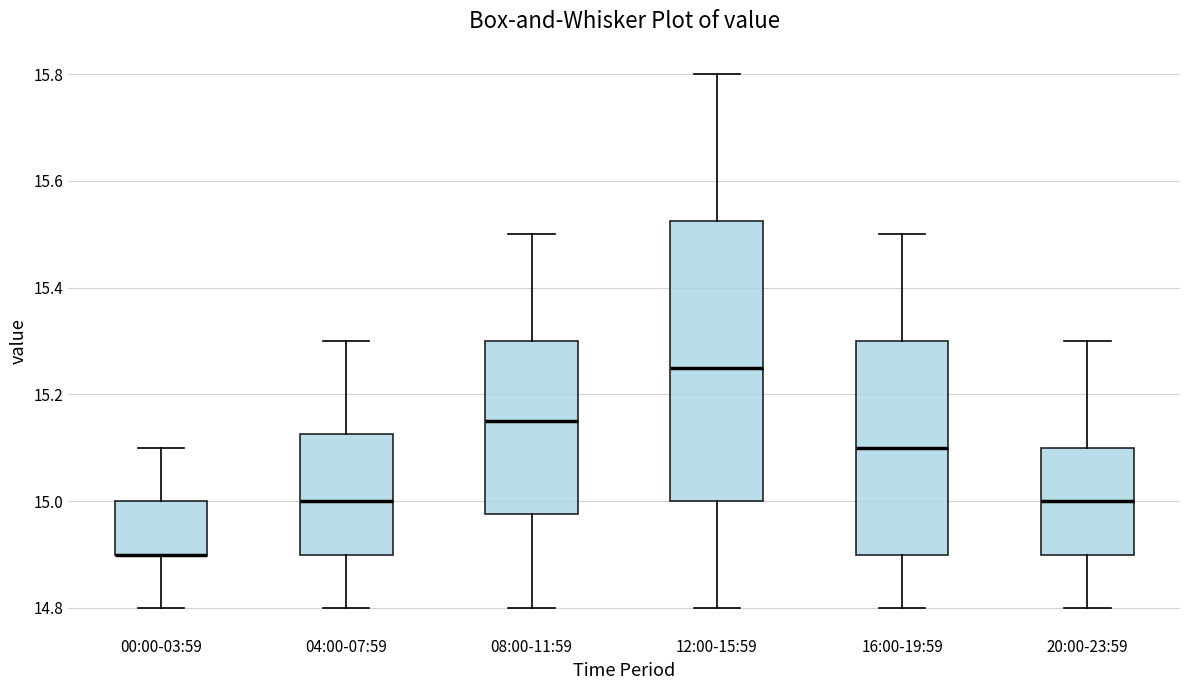

Comparing the boxes themselves (not the whiskers), which one is the tallest?

12:00-15:59